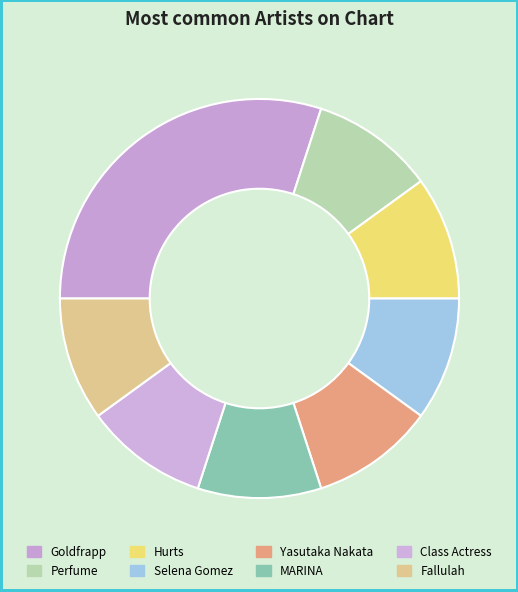

What percentage is NOT represented by Selena Gomez?

90.0%